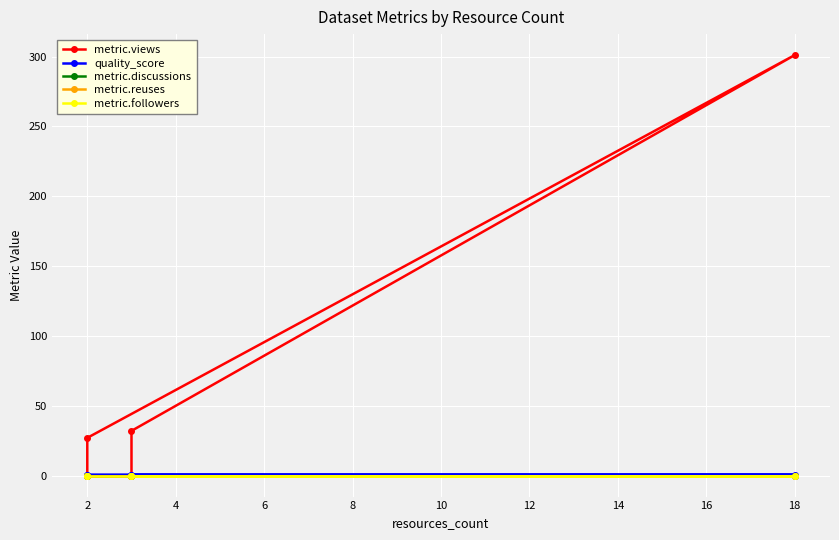

What is the value of the quality_score point at the 2nd from the left?

0.4